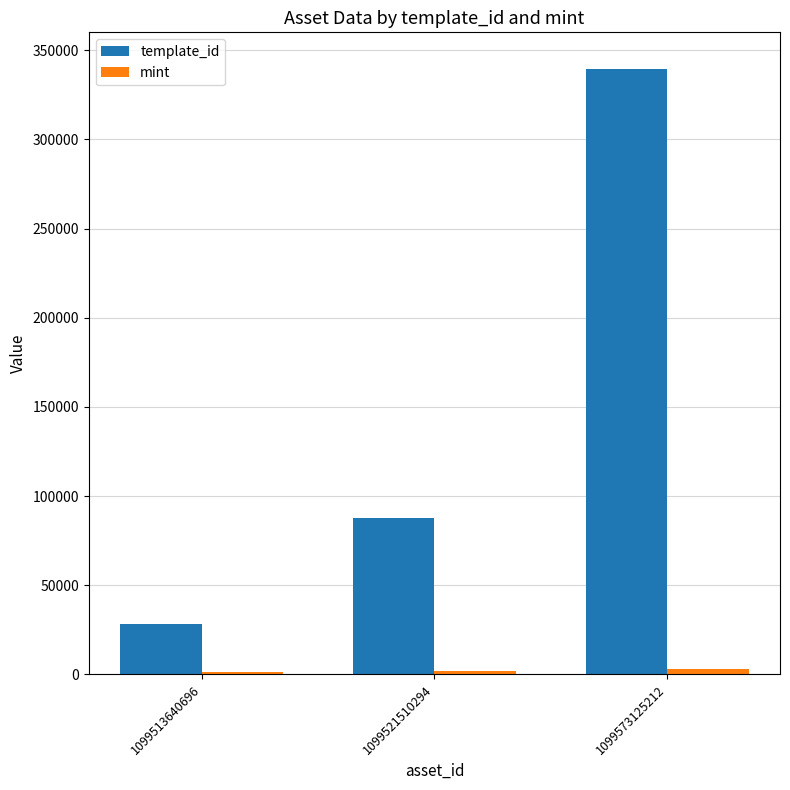

Is it true that template_id equals 50779 at 1099521510294?

False